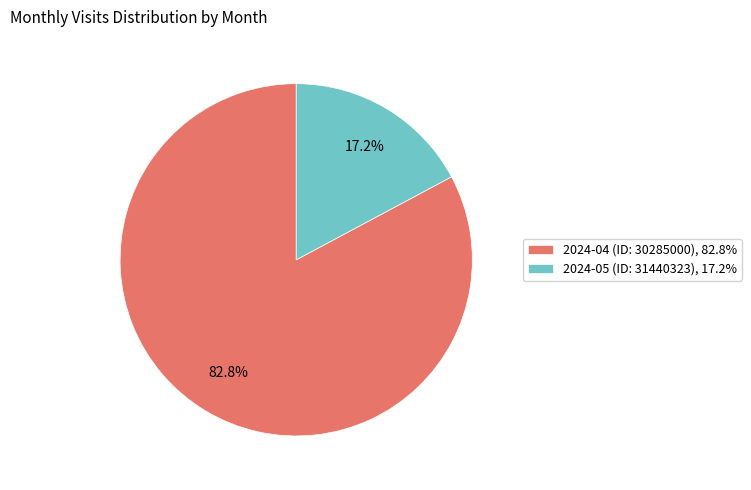

To the nearest percent, what is the combined percentage of 2024-05 (ID: 31440323) and 2024-04 (ID: 30285000)?

100%